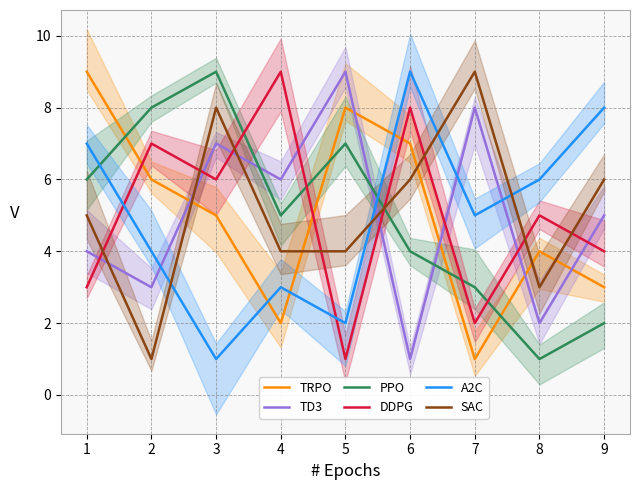

Between 0 and 1, which series saw the biggest shift?

DDPG